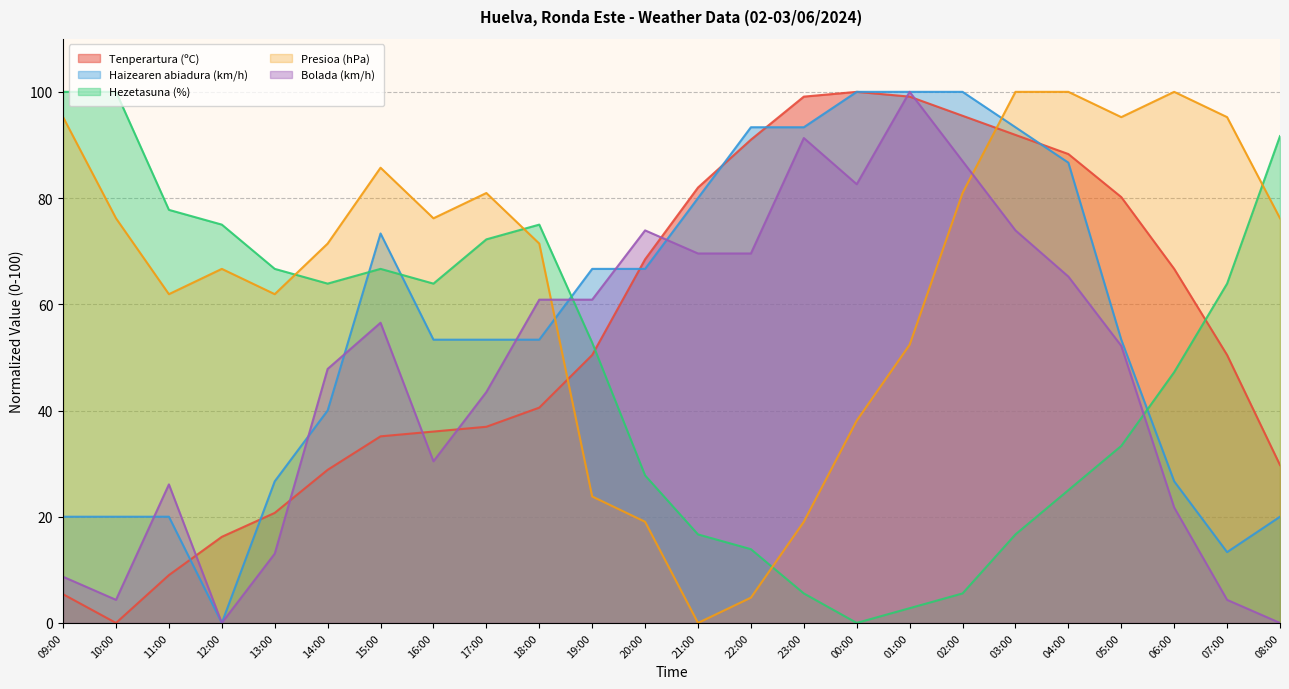

At which category is the sum across all series the highest?

03:00